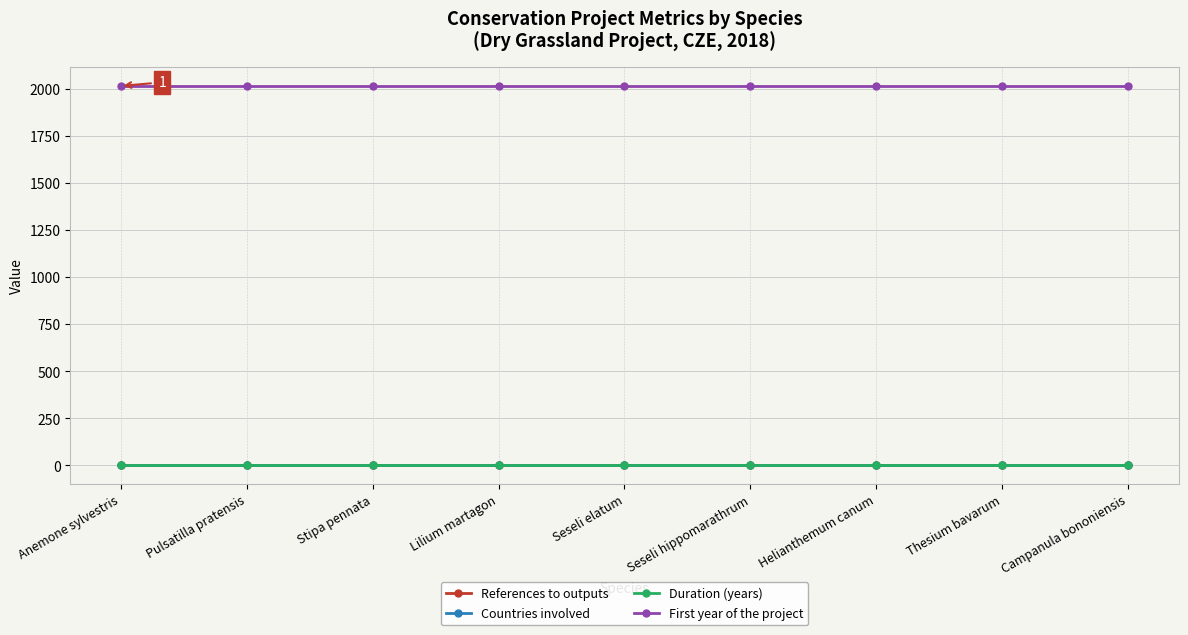

What is the sum of all Countries involved values?

9